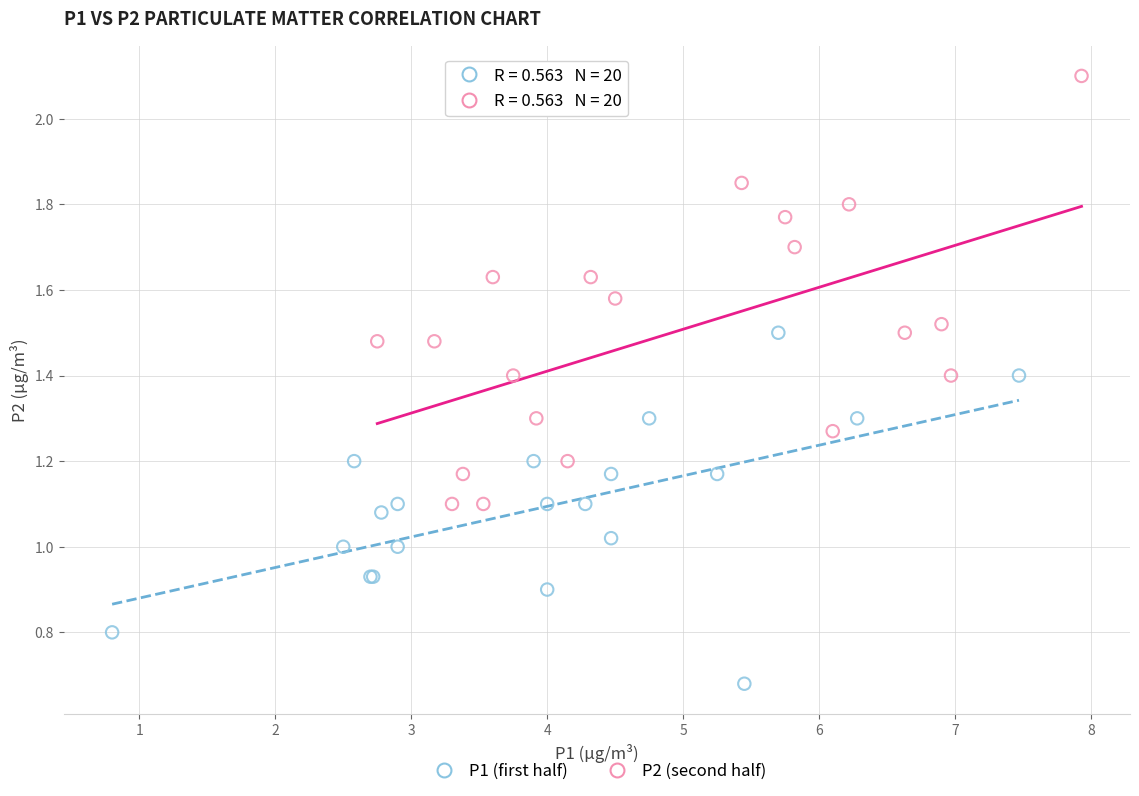

Which series contains the highest Y value?

P2 (second half)